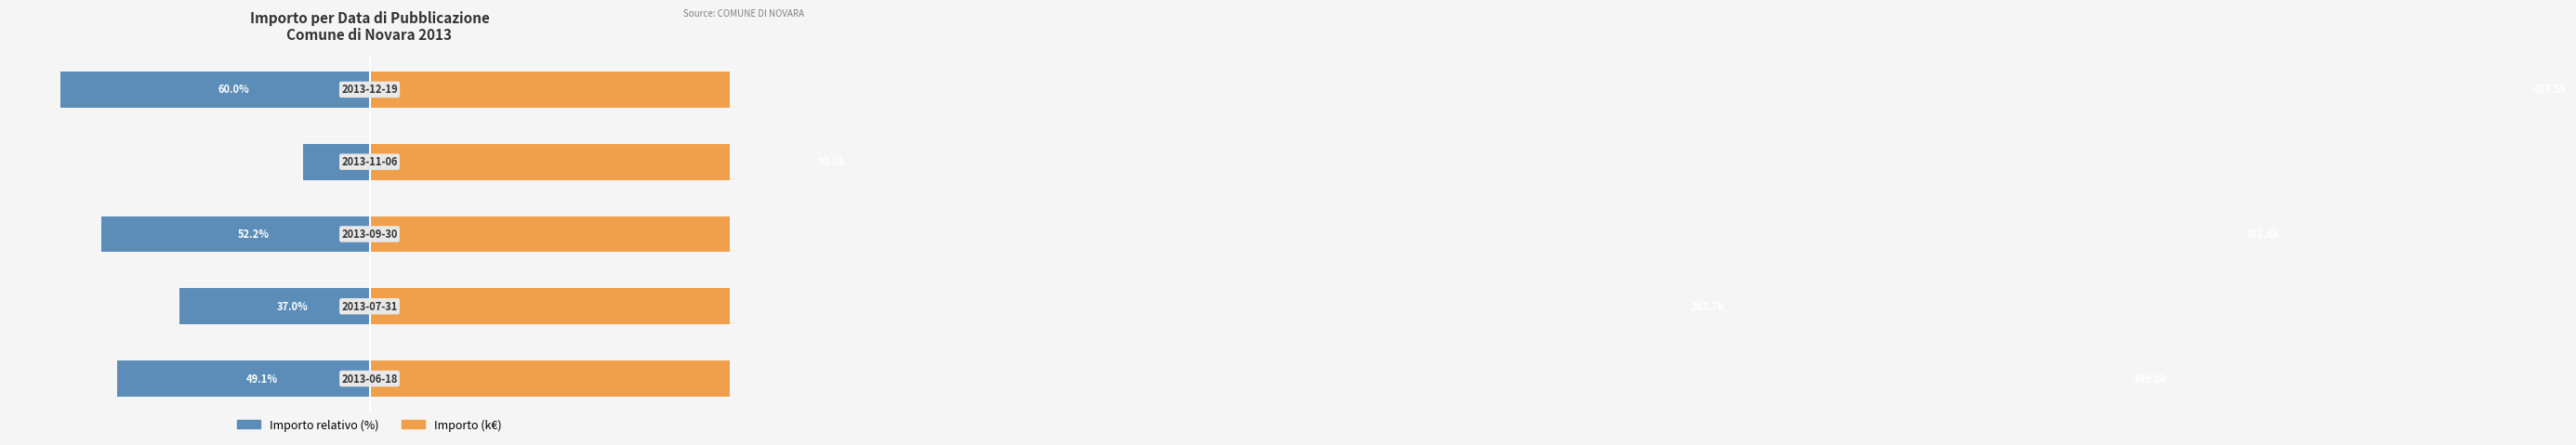

Rank the series by their maximum value, from highest to lowest.

Importo (k€), Importo relativo (%)